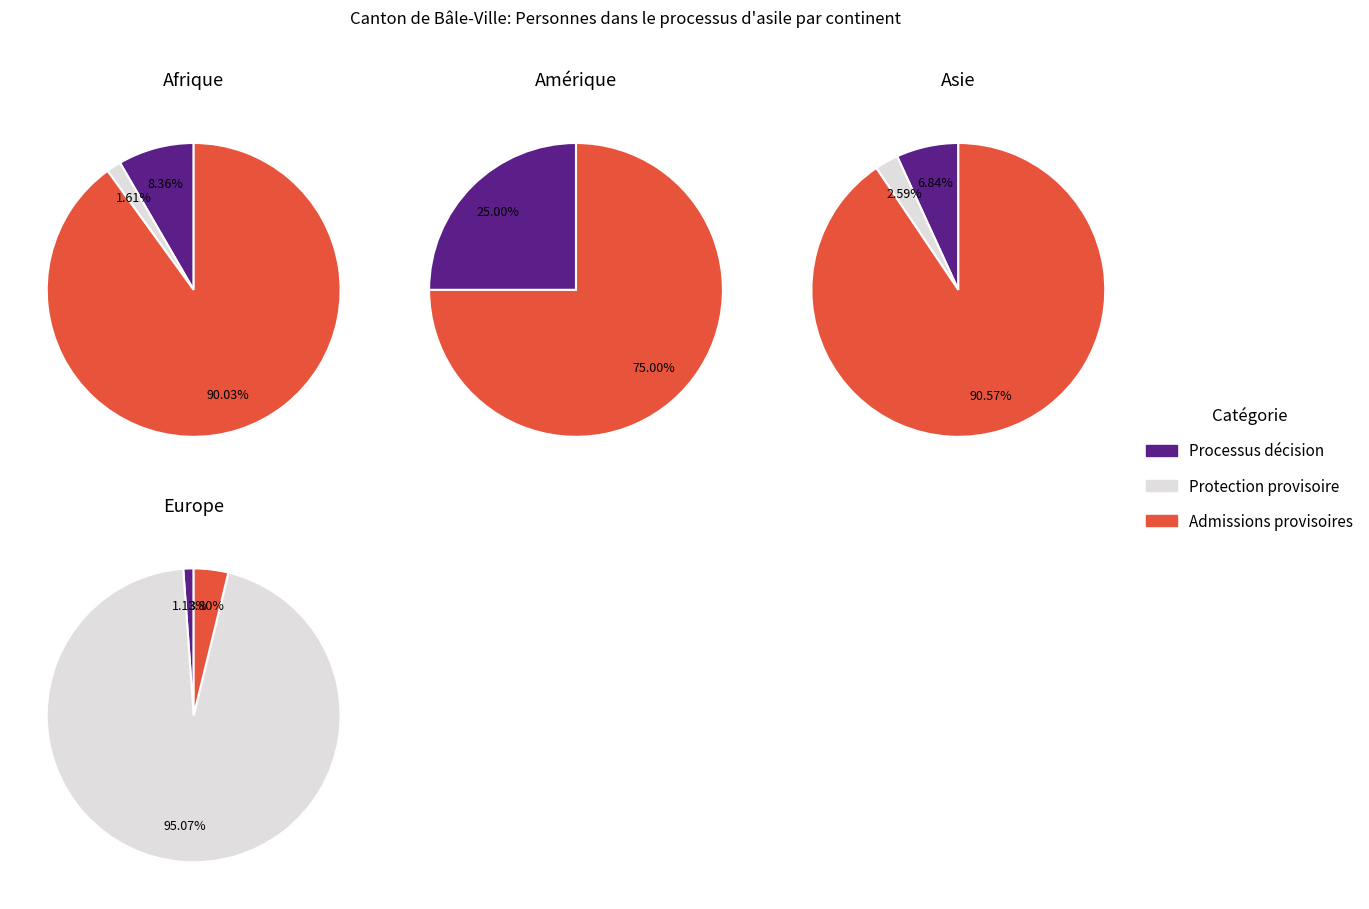

Combined, what portion of the pie is Amérique and Asie?

5.0%